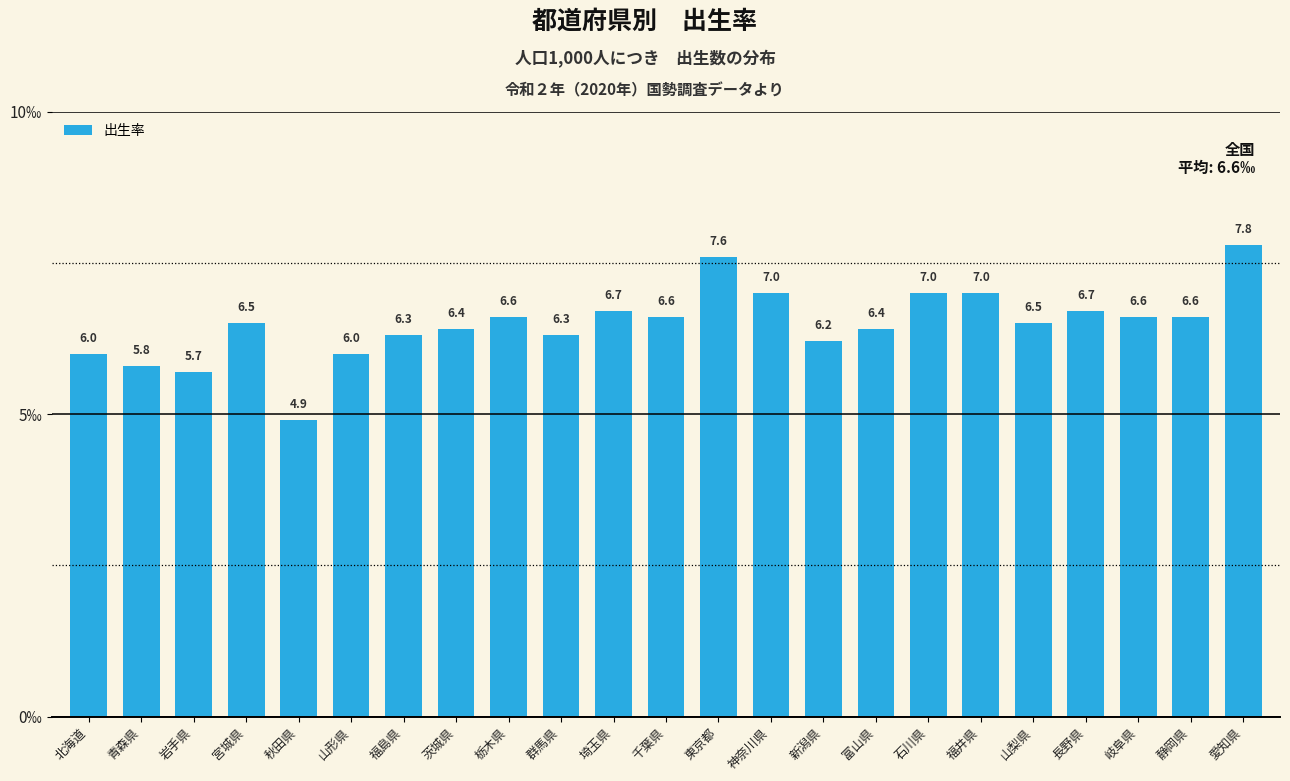

The value at 岐阜県 is 4.1. True or false?

False